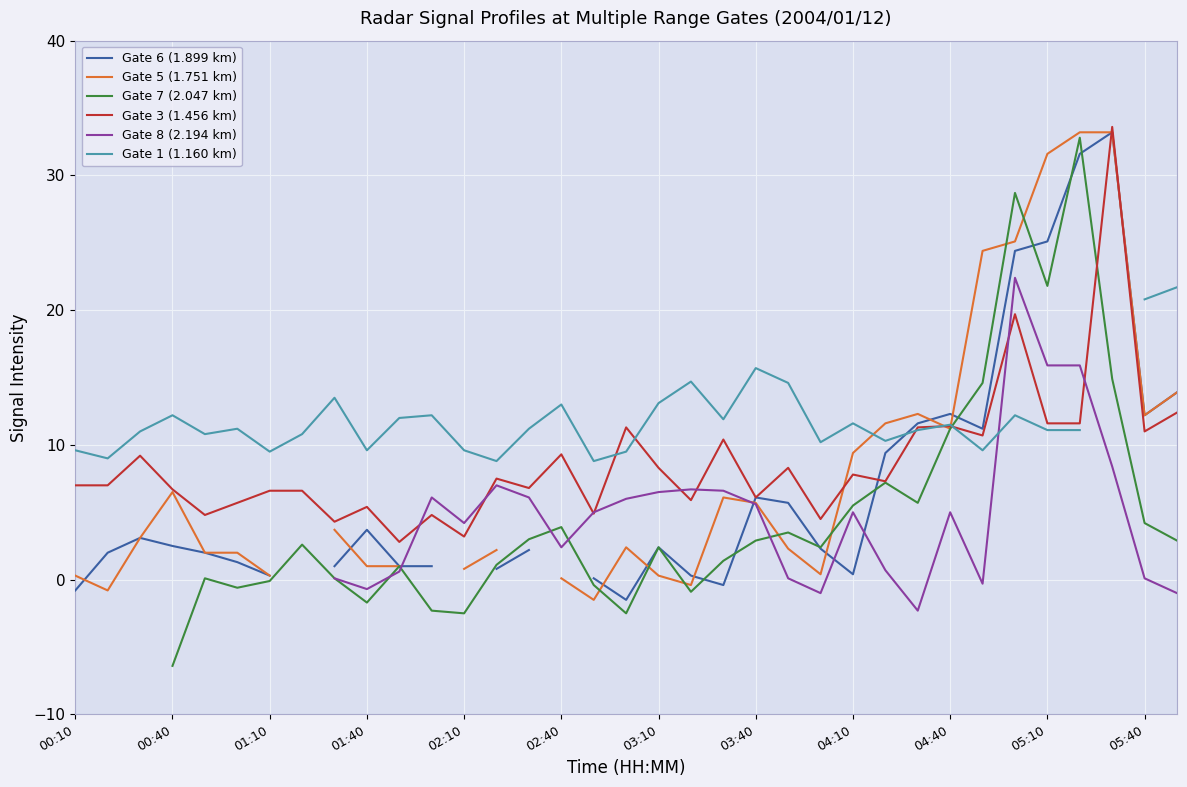

How many intersections are there between Gate 3 (1.456 km) and Gate 1 (1.160 km)?

5